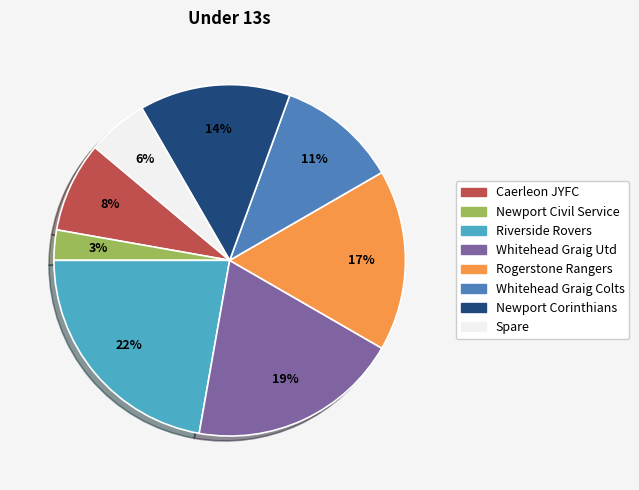

How many slices are in this pie chart?

8